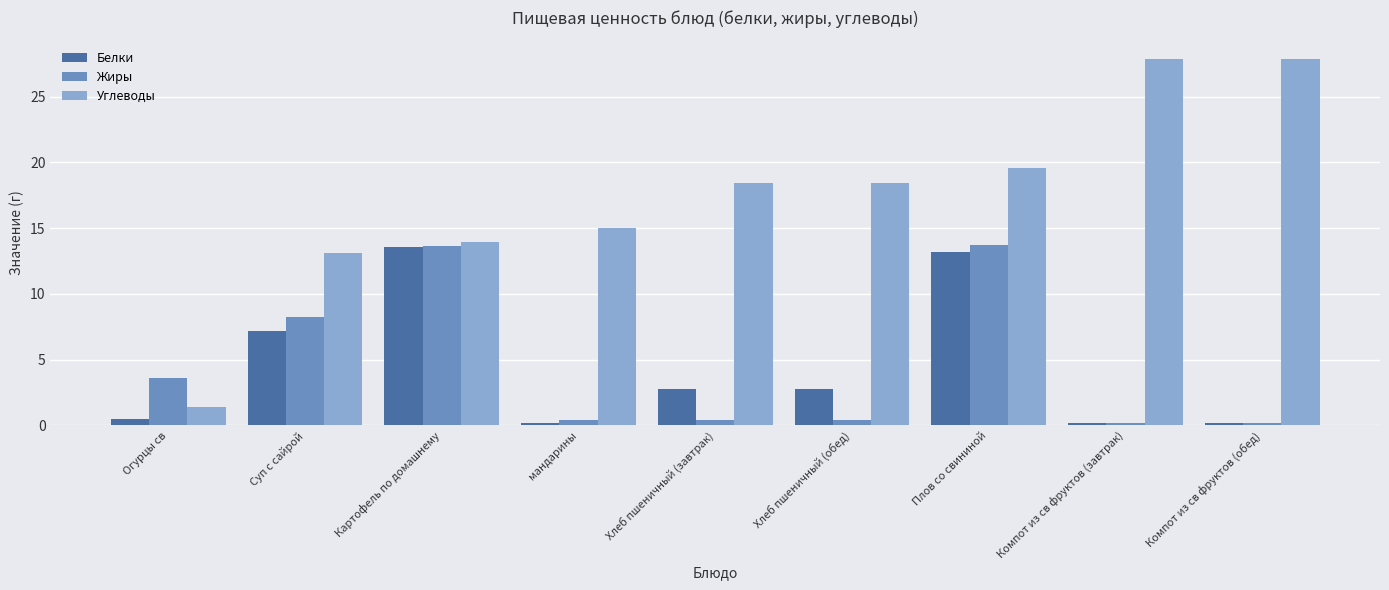

What is the sum of the Углеводы values at Плов со свининой and Хлеб пшеничный (завтрак)?

38.0